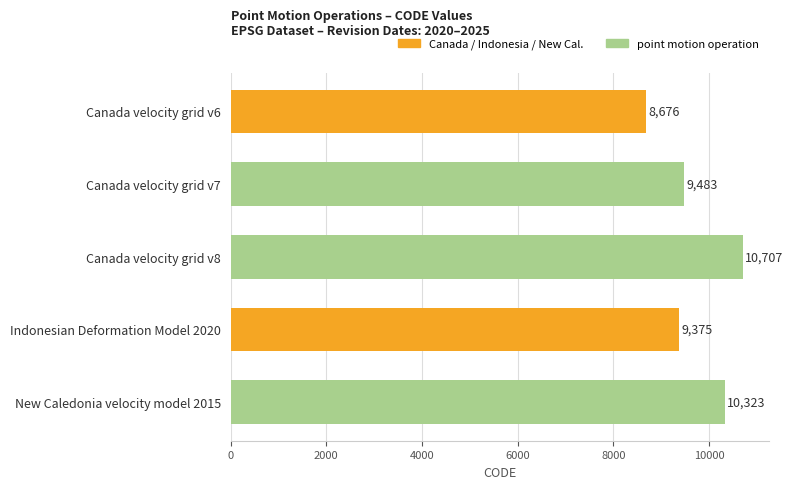

List the labels in order of value, smallest first.

Canada velocity grid v6, Indonesian Deformation Model 2020, Canada velocity grid v7, New Caledonia velocity model 2015, Canada velocity grid v8